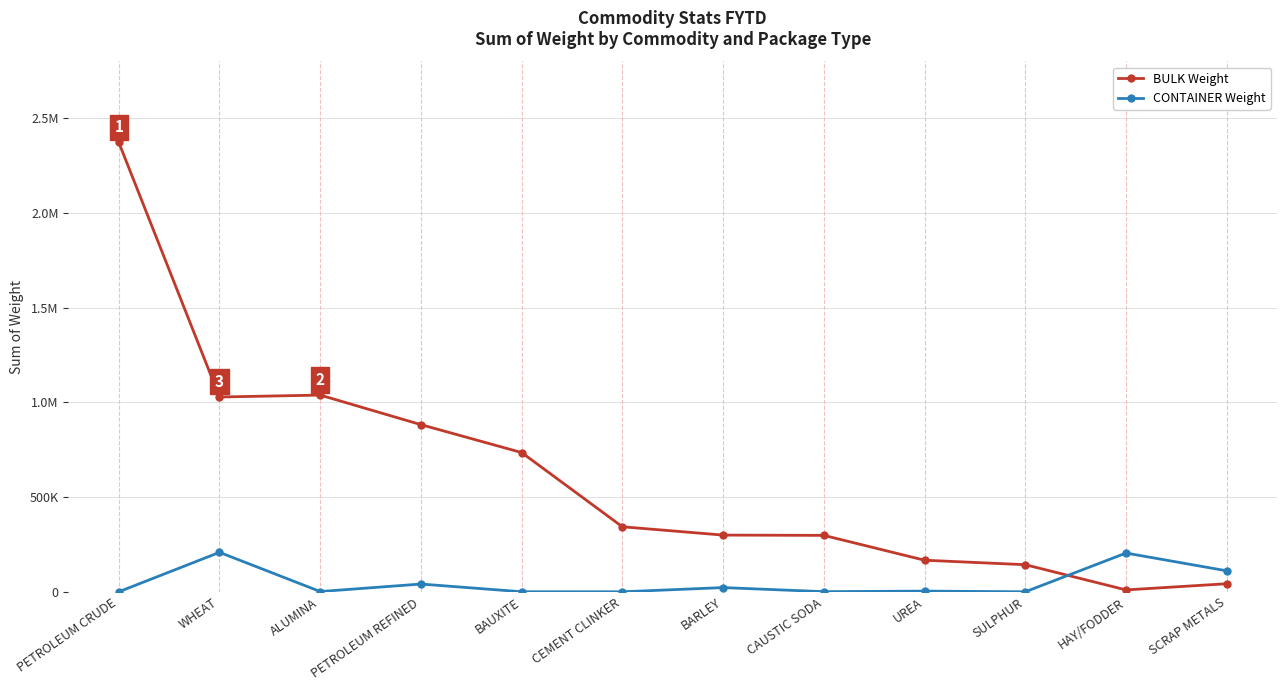

The value of BULK Weight at HAY/FODDER is 15309.0. True or false?

False